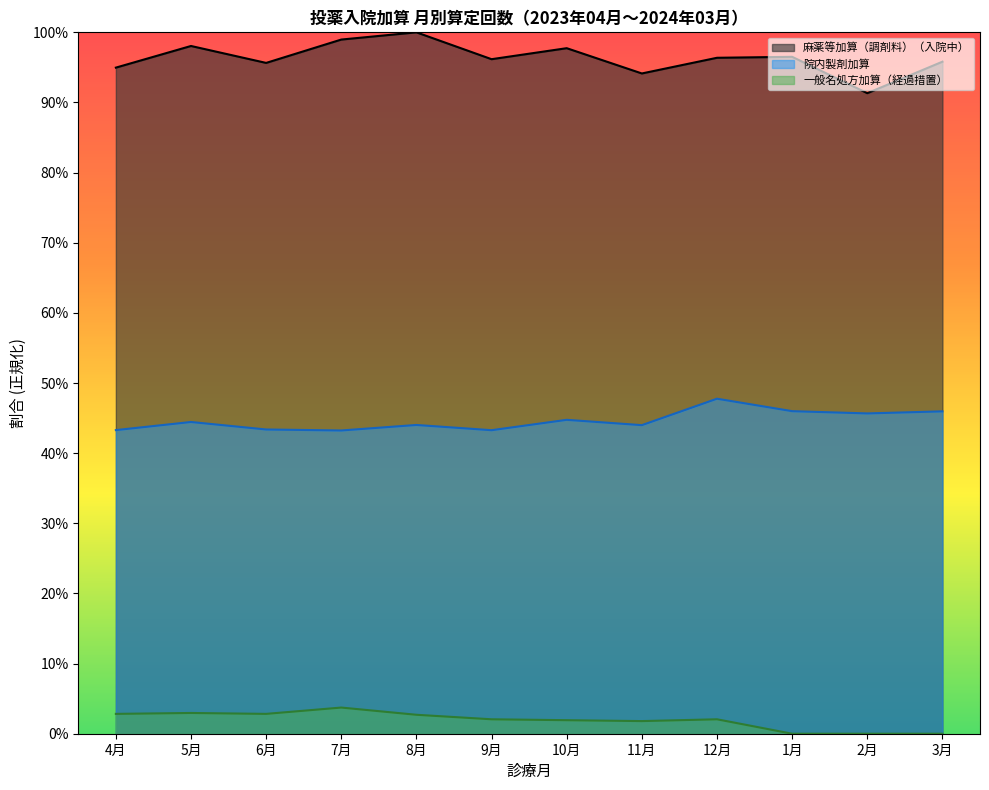

What is the difference between the maximum and minimum values in the 麻薬等加算（調剤料）（入院中） series?

8.7